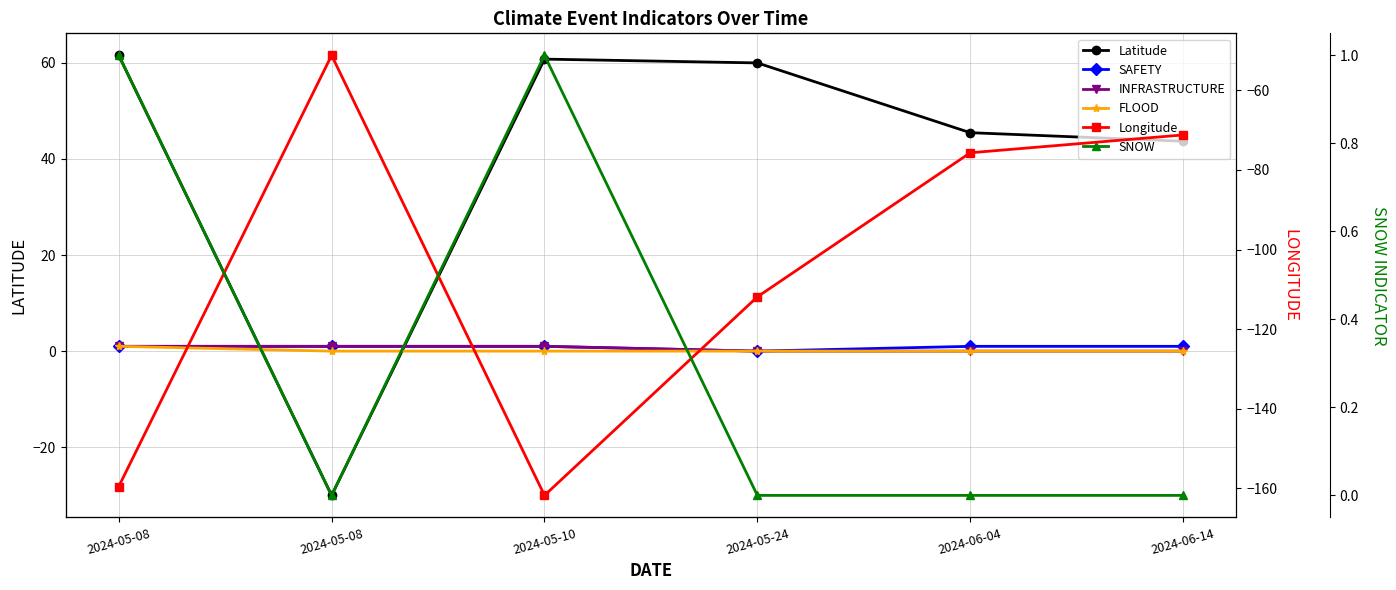

The SNOW series shows 0.5 at 2024-05-08. True or false?

False